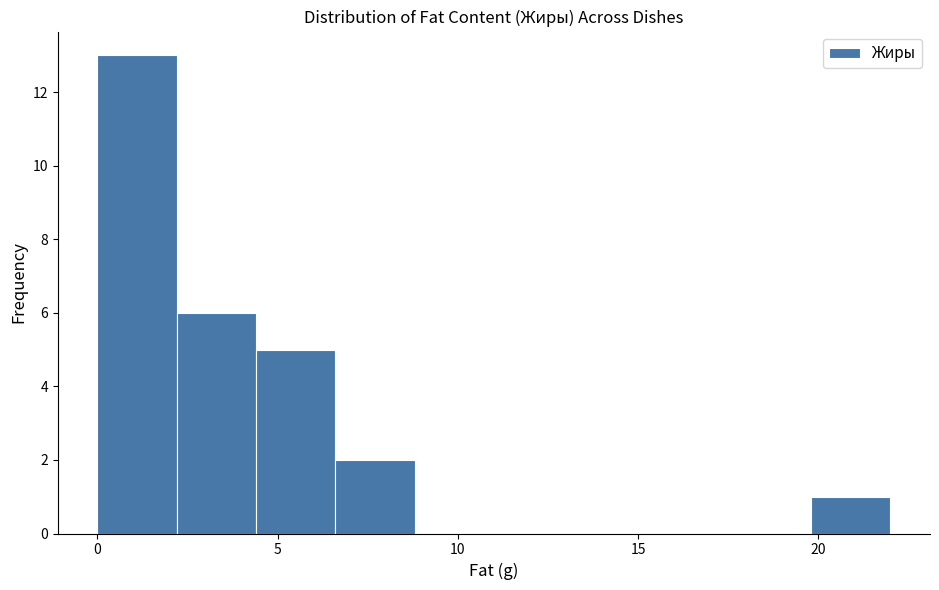

Reading left to right, transcribe this chart: for each bar, give the range it covers on the x-axis and its height. Neither the bar edges nor the heights are printed on the chart, so give them approximately, as read against the axes.

0.0 to 2.2: 13
2.2 to 4.4: 6
4.4 to 6.6: 5
6.6 to 8.8: 2
8.8 to 11.0: 0
11.0 to 13.2: 0
13.2 to 15.4: 0
15.4 to 17.6: 0
17.6 to 19.8: 0
19.8 to 22.0: 1